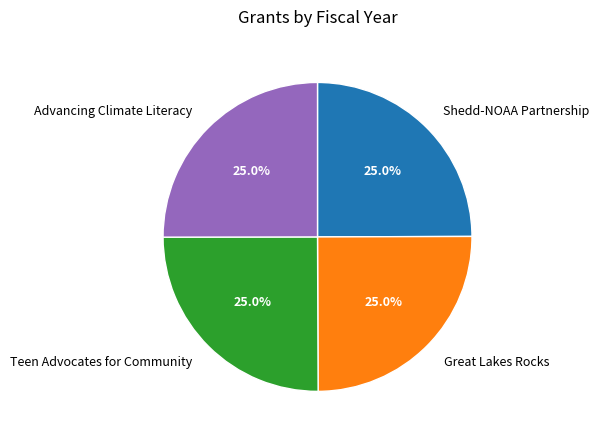

Combined, what portion of the pie is Great Lakes Rocks and Teen Advocates for Community?

50.0%